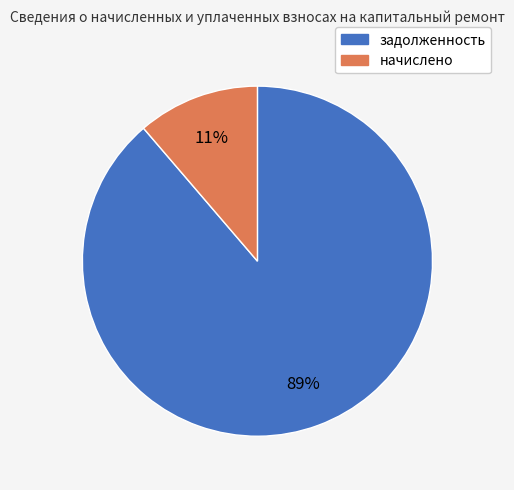

Is there any slice that represents more than half of the pie?

Yes